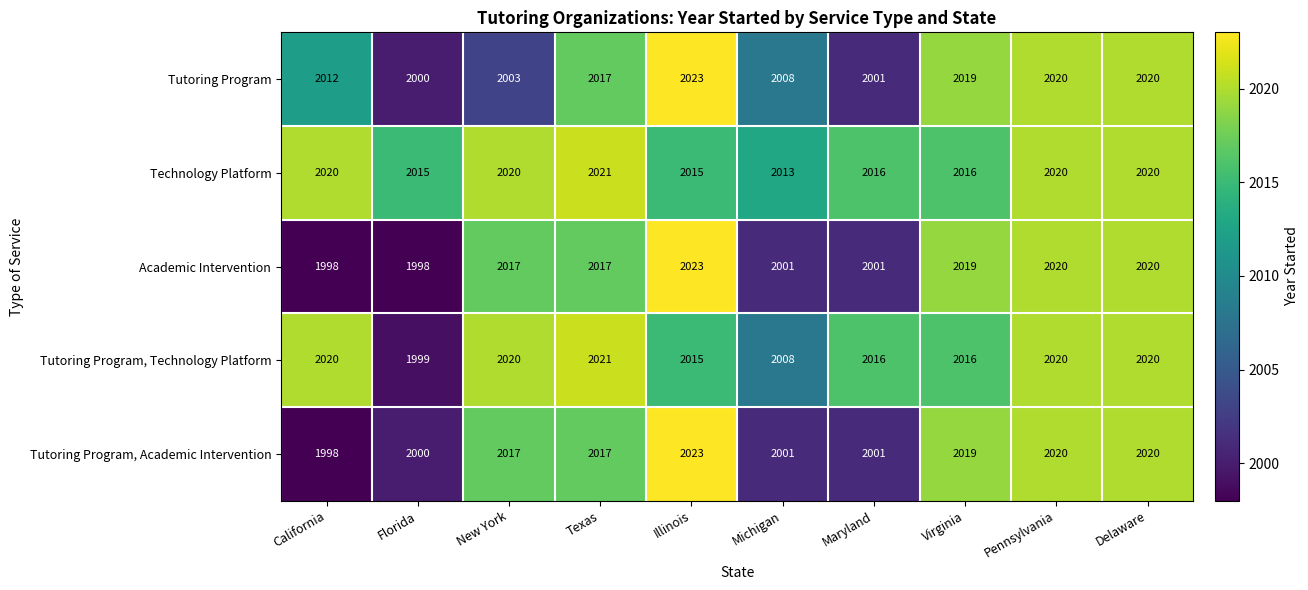

Where is Tutoring Program, Technology Platform nearest to the value 2010?

Michigan